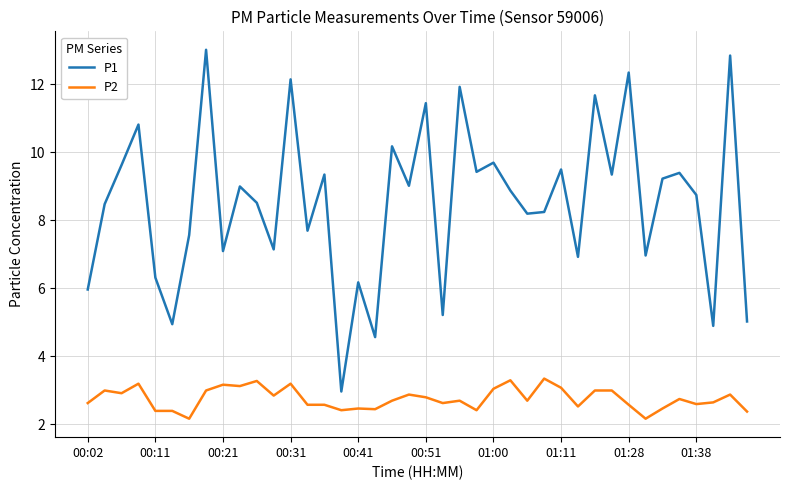

Which series has the largest total across all categories?

P1